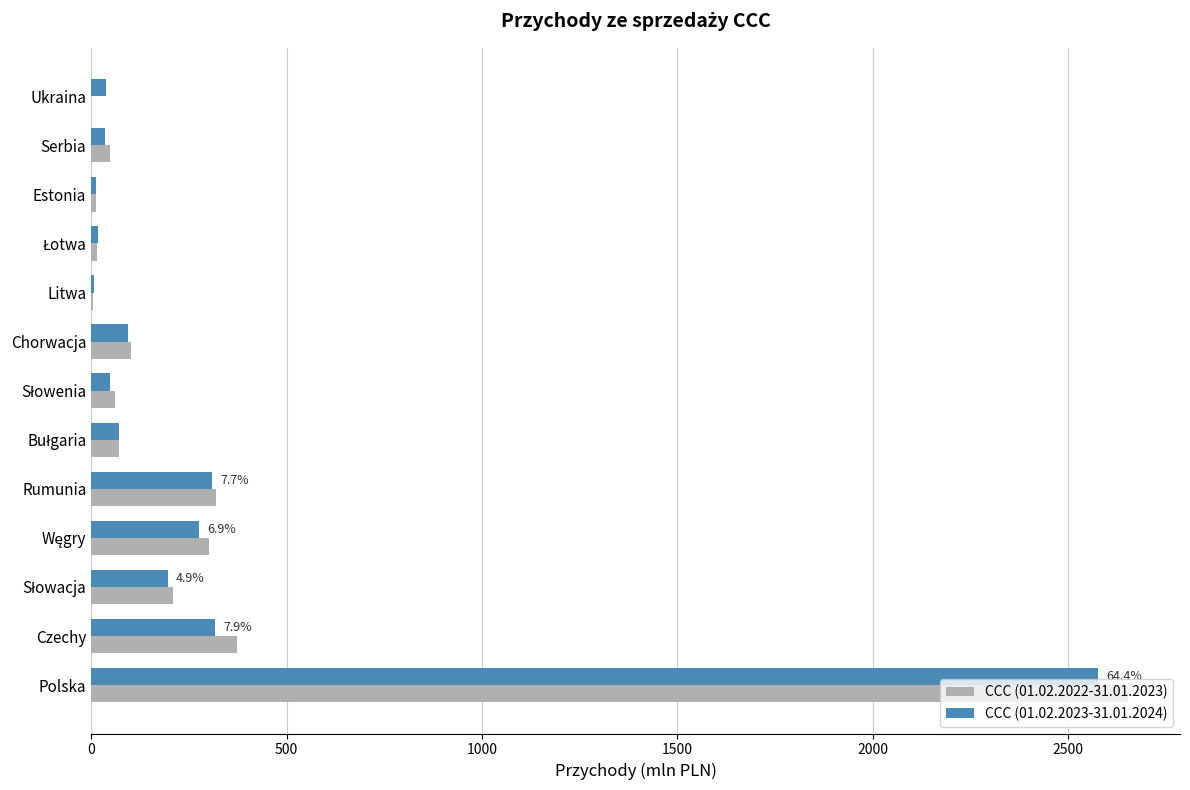

True or false: CCC (01.02.2023-31.01.2024) has a value of 4068.9 at Polska.

False